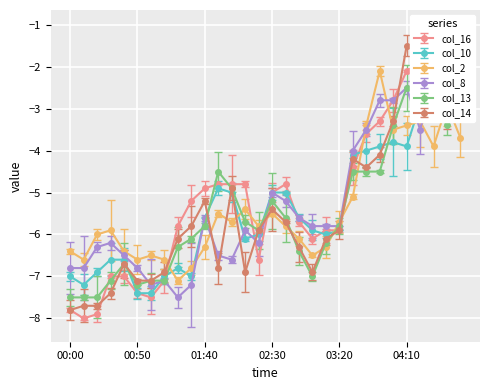

What are all the series names shown in the legend?

col_16, col_10, col_2, col_8, col_13, col_14